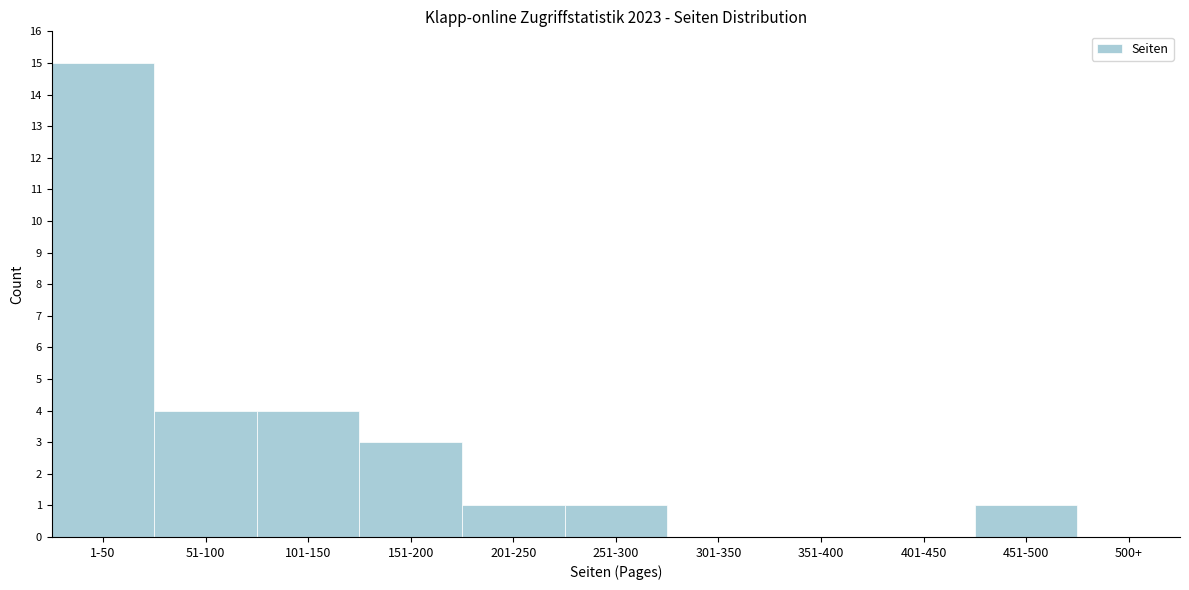

Reading left to right, list all the values displayed in this chart.

1-50=15	51-100=4	101-150=4	151-200=3	201-250=1	251-300=1	301-350=0	351-400=0	401-450=0	451-500=1	500+=0